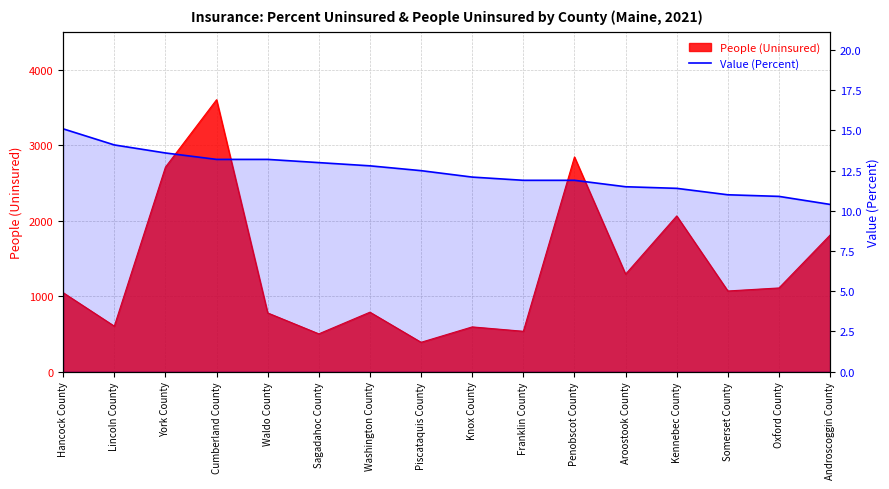

What is the label of the 3rd point from the right?

Somerset County